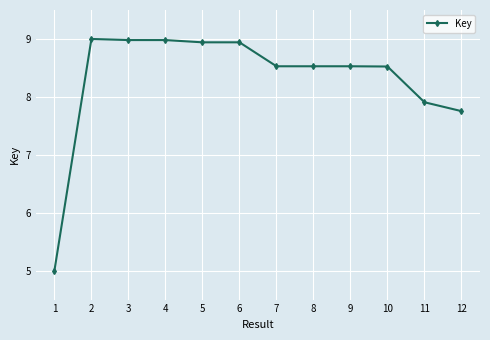

Approximately how many times larger is the value at 11 compared to 10?

0.9